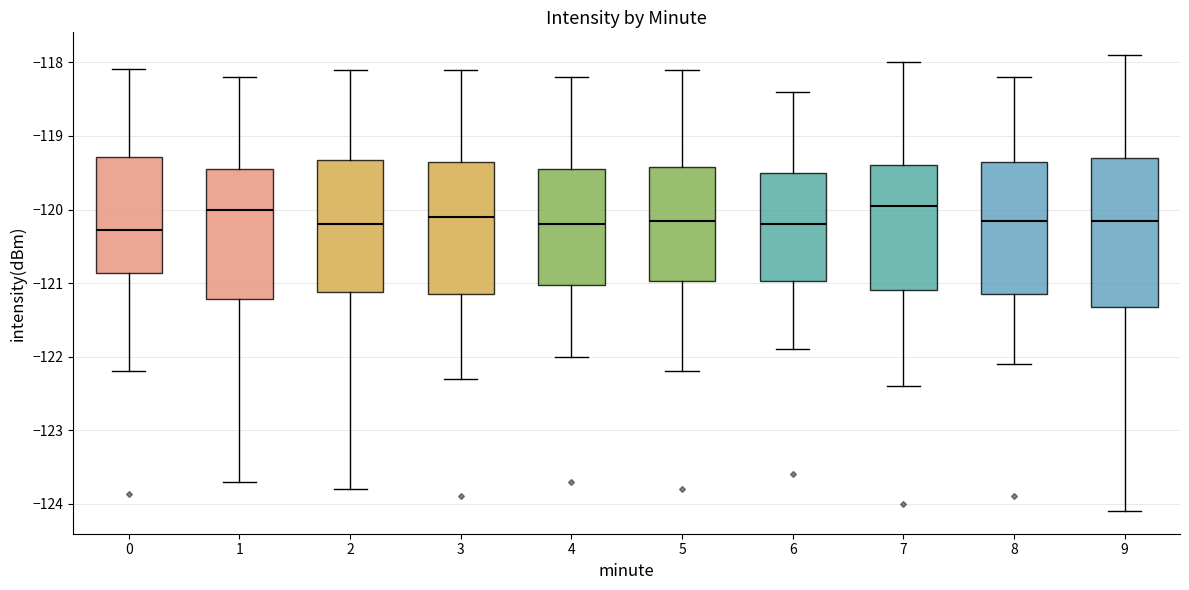

Where does the lower whisker of the box at x = 6 end on the y-axis? The values are not printed on the chart, so give them approximately, as read against the axis.

-121.9